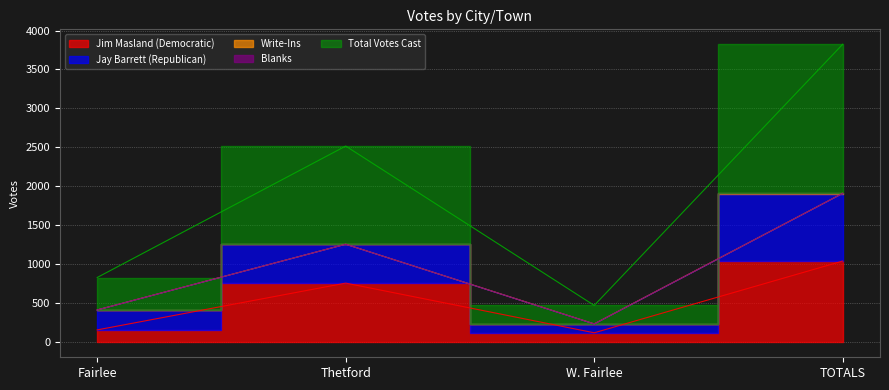

How many data points in Total Votes Cast are less than 1259?

2